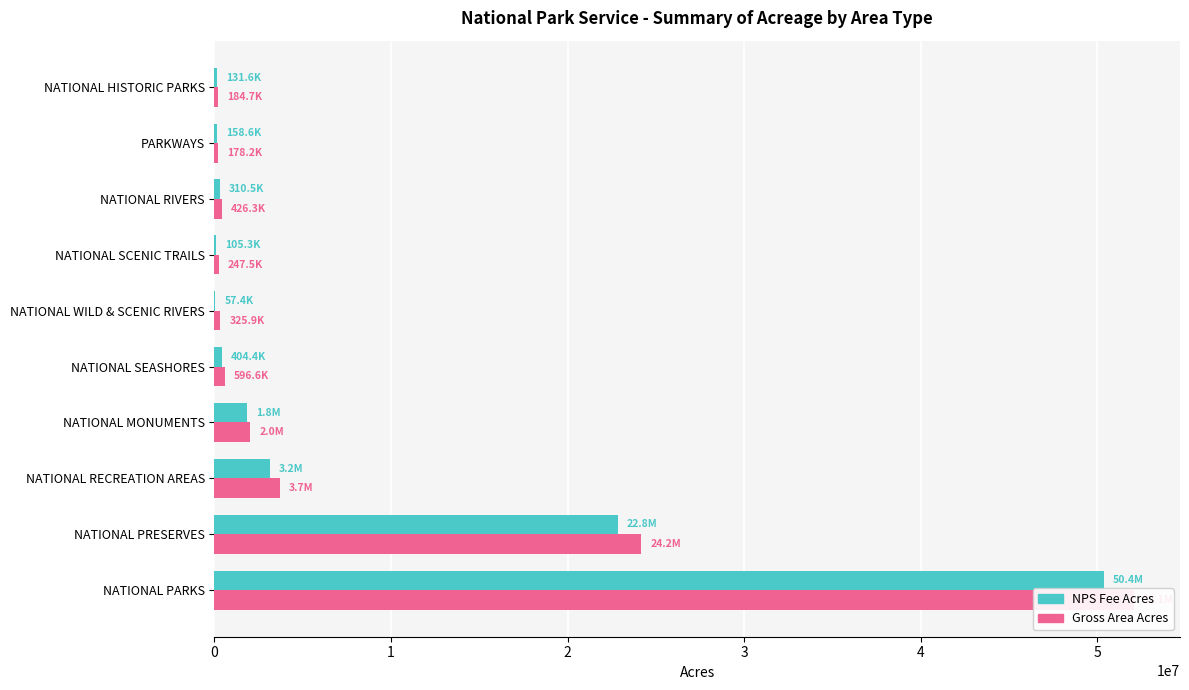

What is the difference between the highest and lowest values at NATIONAL WILD & SCENIC RIVERS?

268525.3